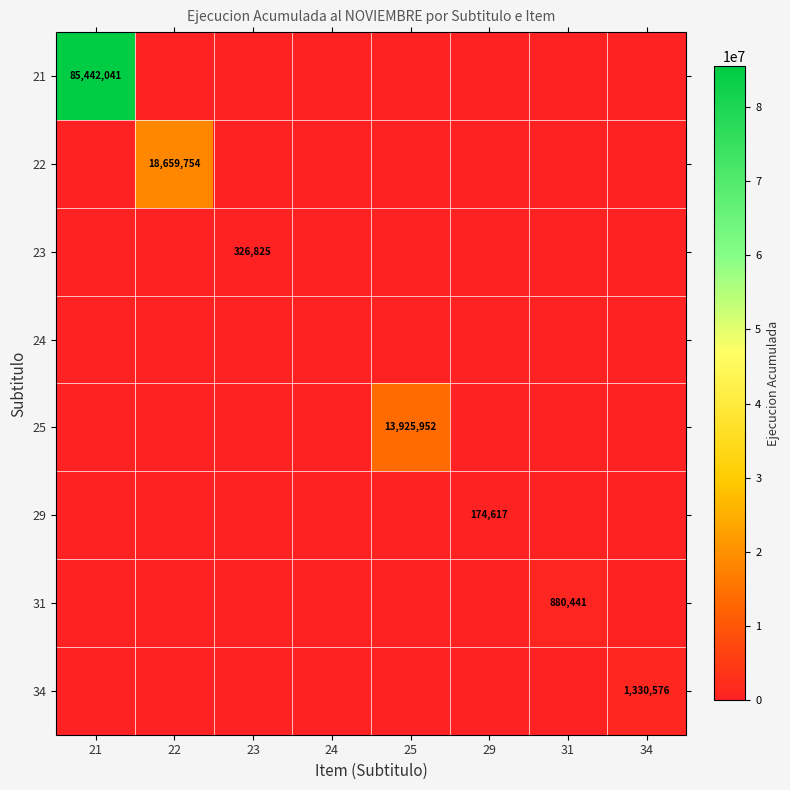

At which category is the sum across all series the highest?

21